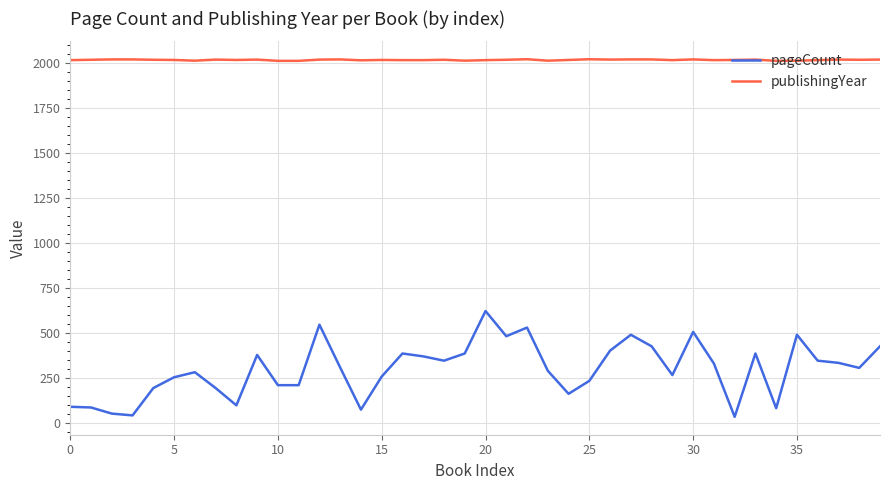

Which series has the widest spread of values?

pageCount